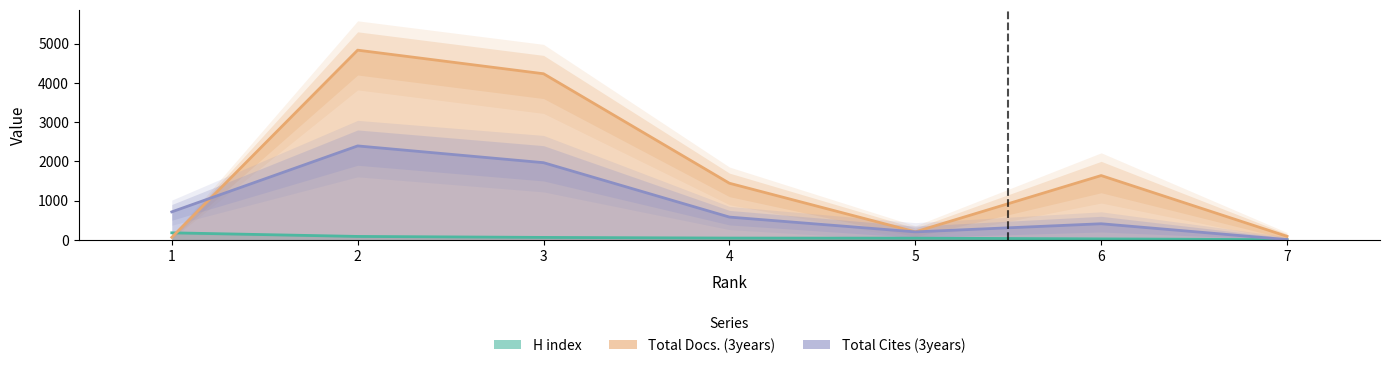

Count the number of data series in this chart.

3